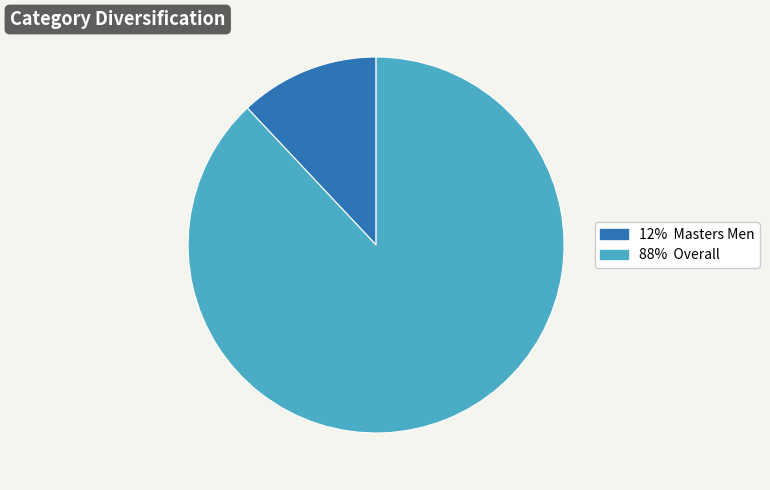

Is there any slice that represents more than half of the pie?

Yes